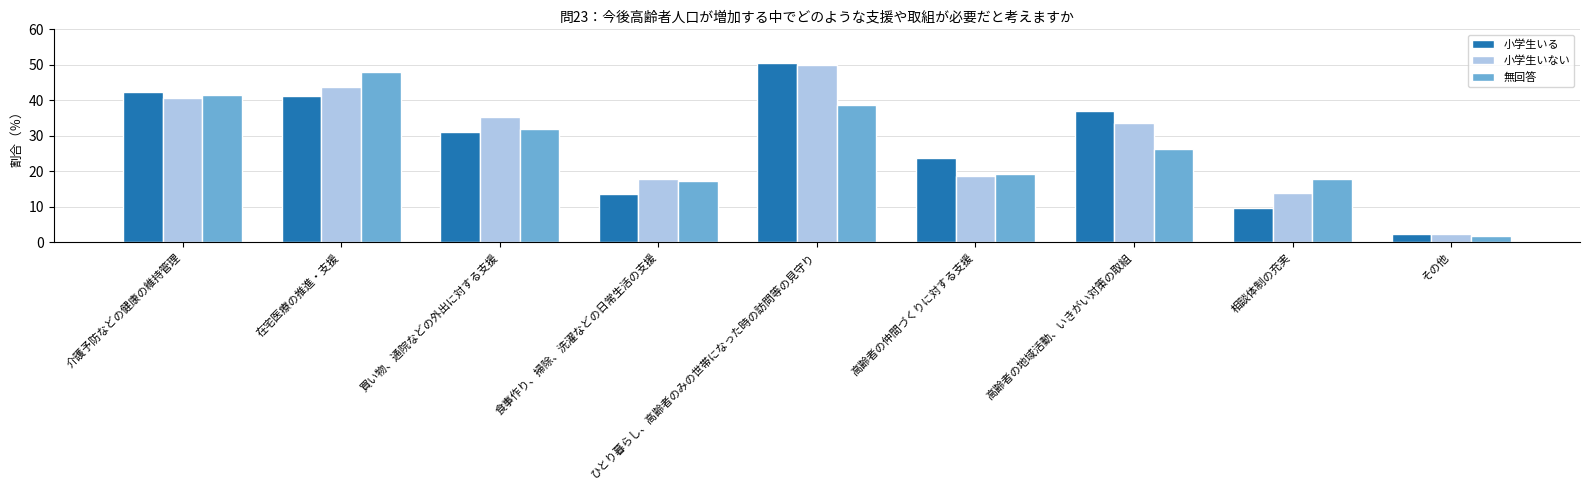

Between 介護予防などの健康の維持管理 and 高齢者の仲間づくりに対する支援, which series saw the biggest shift?

無回答